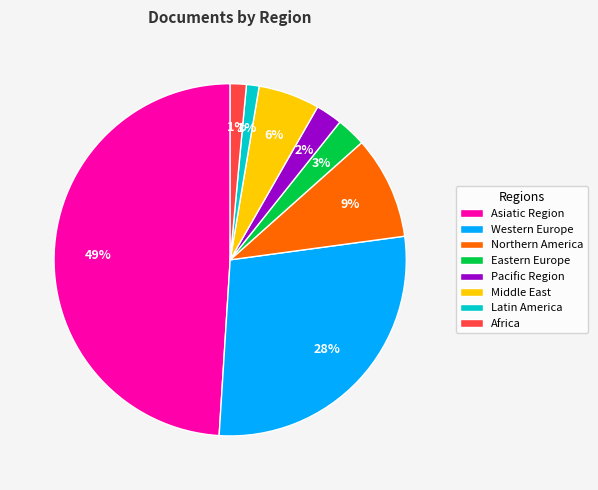

Is Asiatic Region the majority of the pie?

No